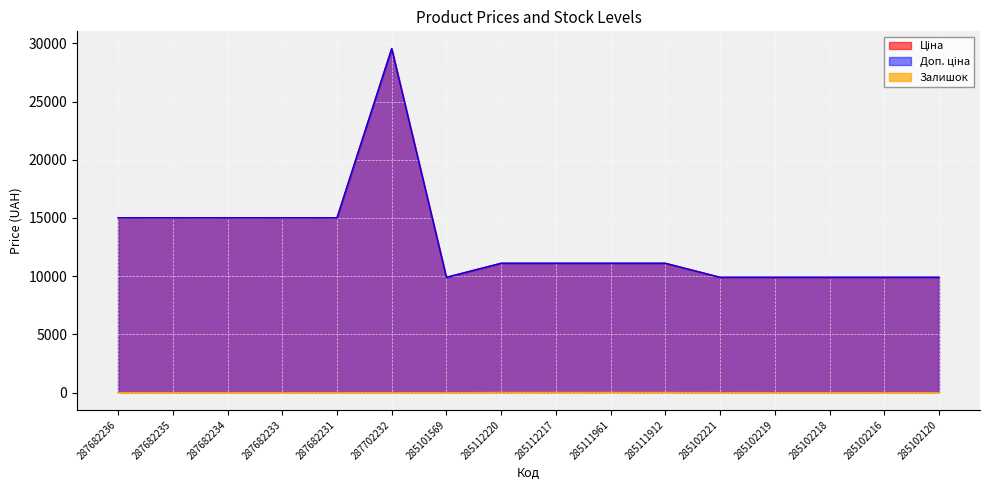

Reading right to left, transcribe all the data shown in this chart.

Ціна: 9908.5	9908.5	9908.5	9908.5	9908.5	11113.6	11113.6	11113.6	11113.6	9908.5	29548.9	15019.2	15019.2	15019.2	15019.2	15019.2
Доп. ціна: 9908.5	9908.5	9908.5	9908.5	9908.5	11113.6	11113.6	11113.6	11113.6	9908.5	29548.9	15019.2	15019.2	15019.2	15019.2	15019.2
Залишок: 0.0	0.0	3.0	7.0	8.0	14.0	17.0	17.0	17.0	0.0	0.0	0.0	0.0	0.0	0.0	0.0